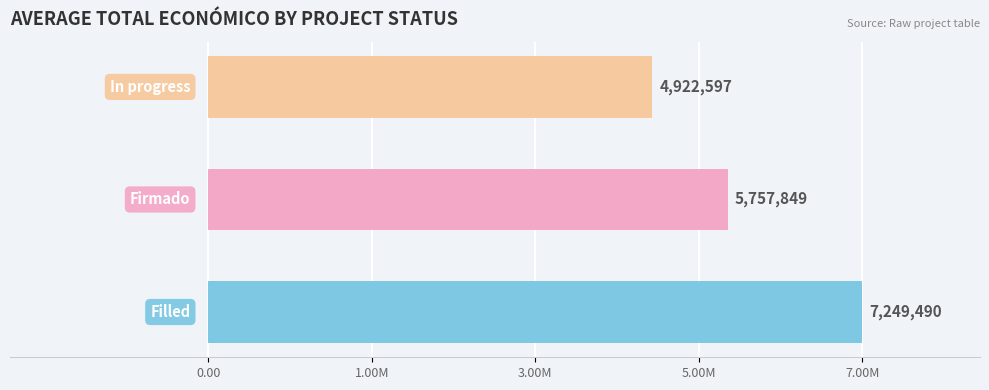

Are the bars horizontal?

Yes